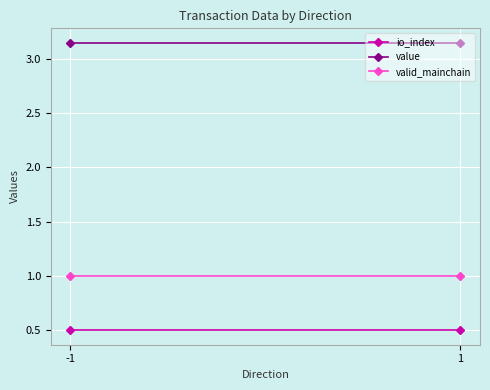

What is the approximate value of io_index at 1?

0.5